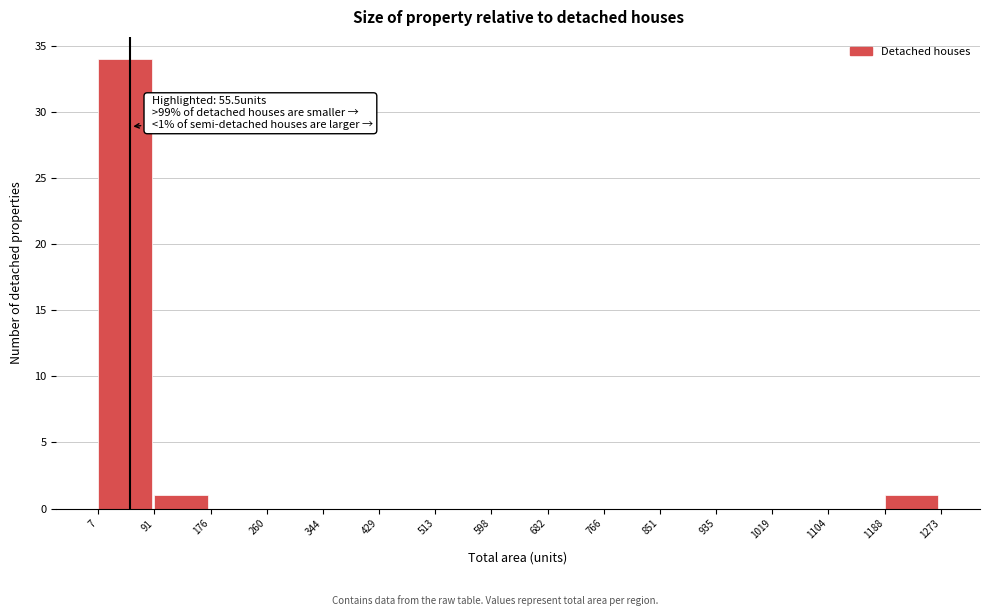

Which range on the x-axis has the tallest bar?

7 to 91